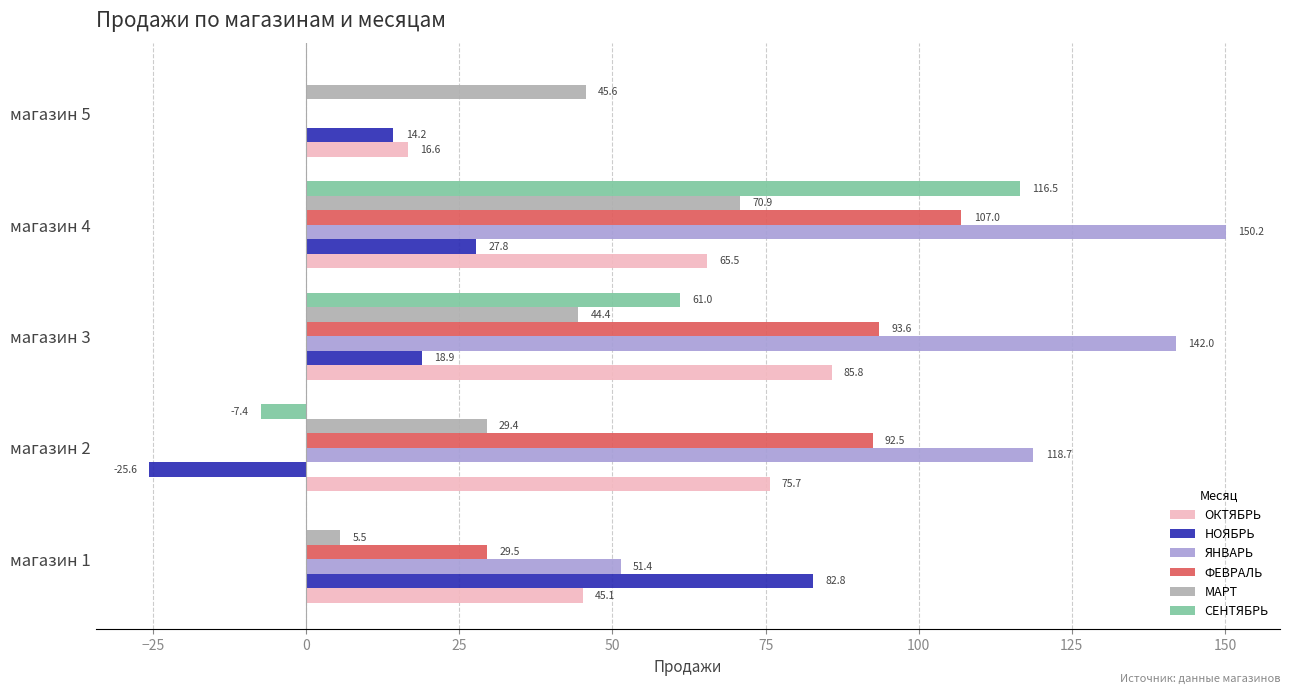

Which category has the highest value across all series?

магазин 4